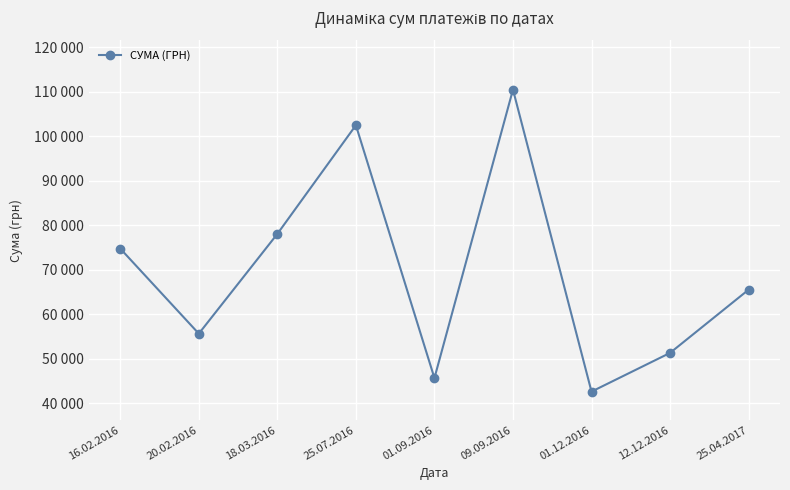

Between 01.09.2016 and 18.03.2016, which is larger?

18.03.2016